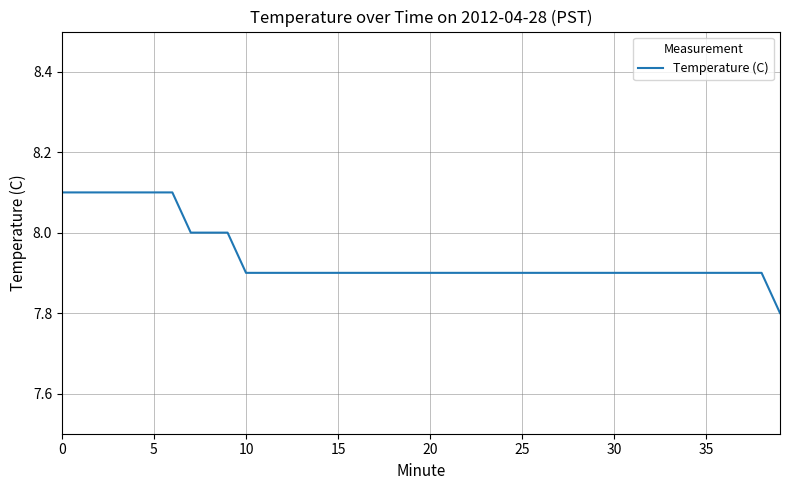

What is the difference between the maximum and minimum values?

0.3